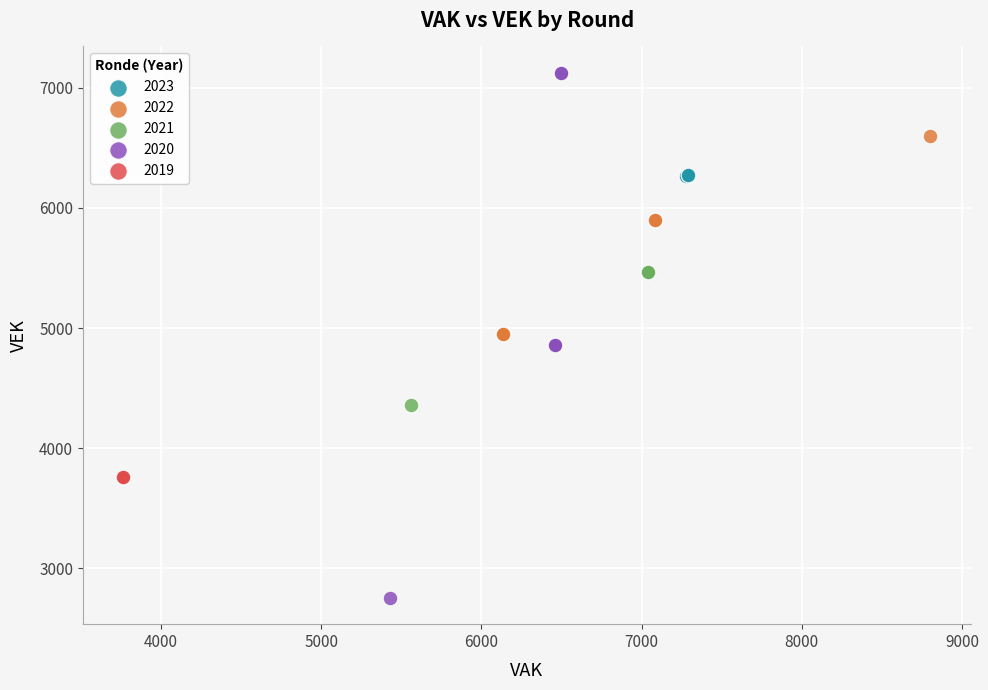

Which series reaches the minimum Y coordinate?

2020